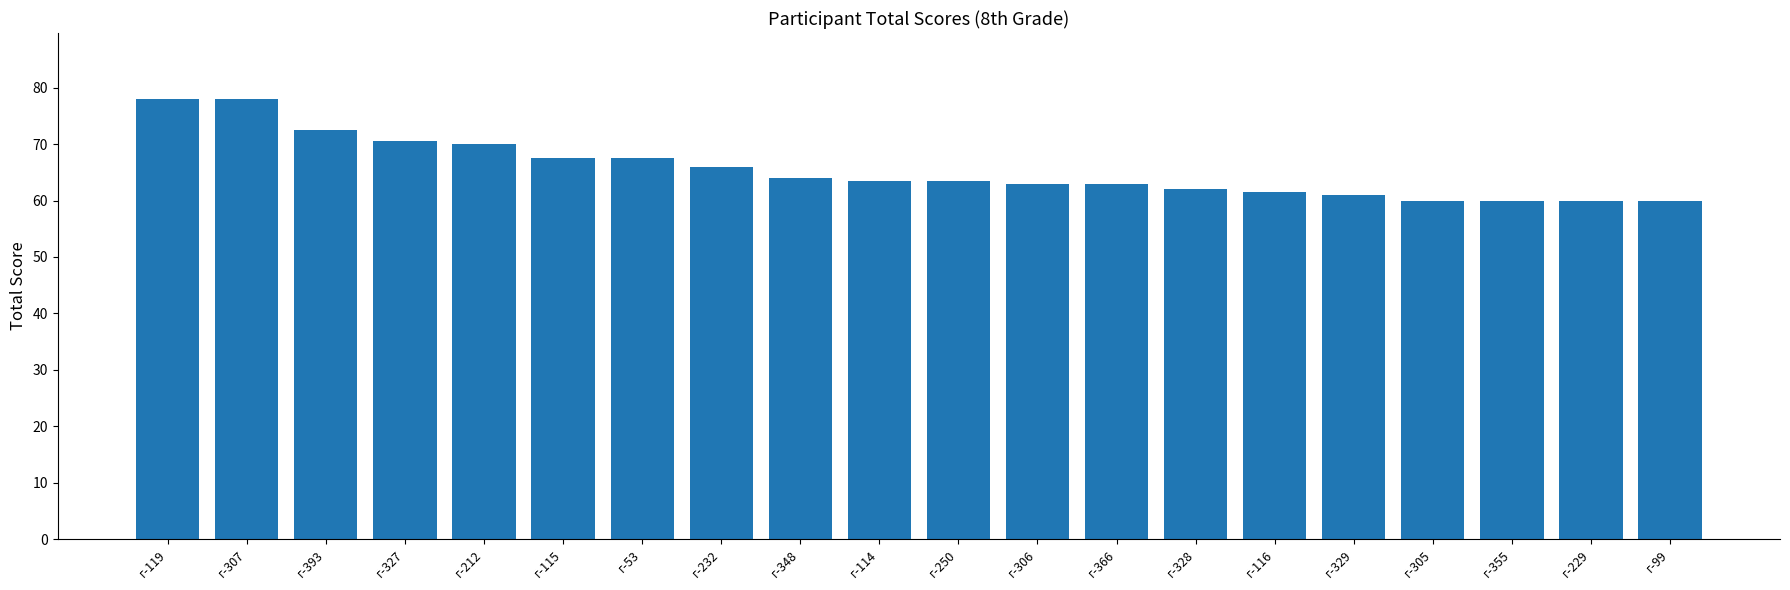

What is the average value?

65.6